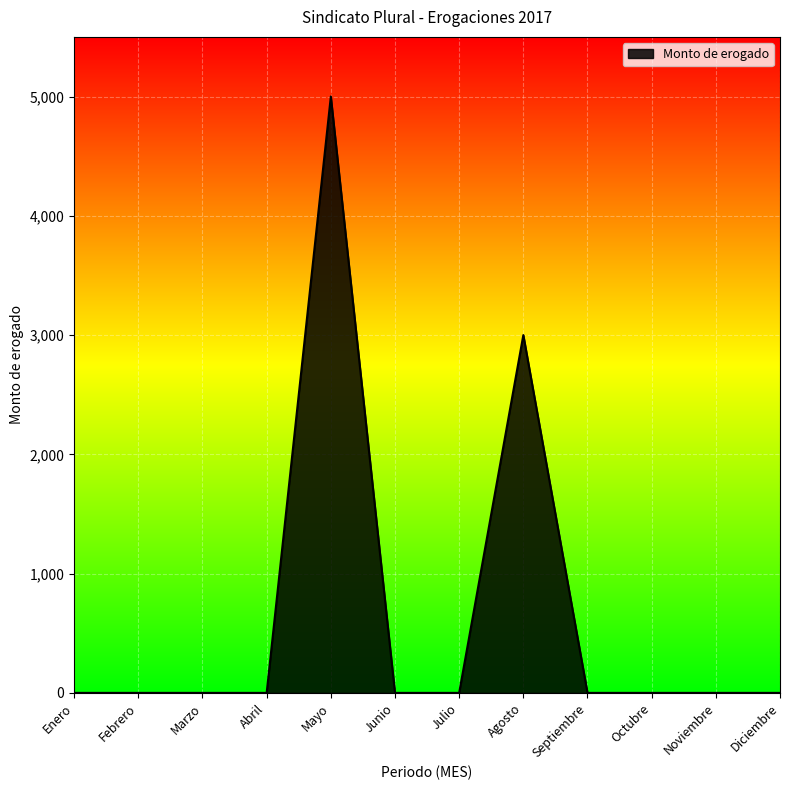

The value at Enero is 0. True or false?

True